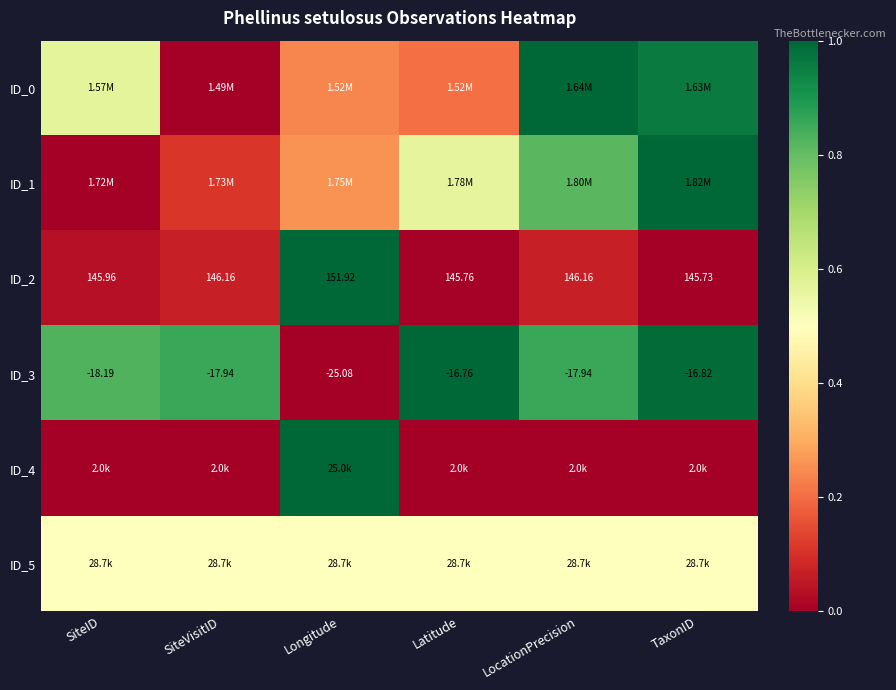

At which label does ID_2 reach its minimum?

TaxonID